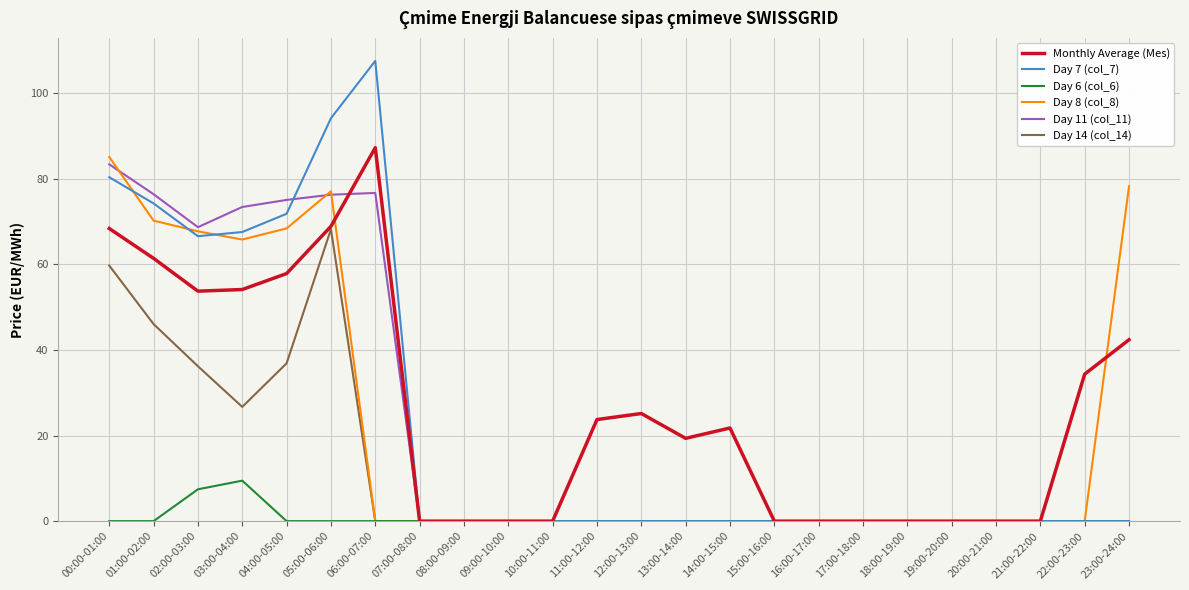

True or false: Day 7 (col_7) has a value of 67.6 at 03:00-04:00.

True